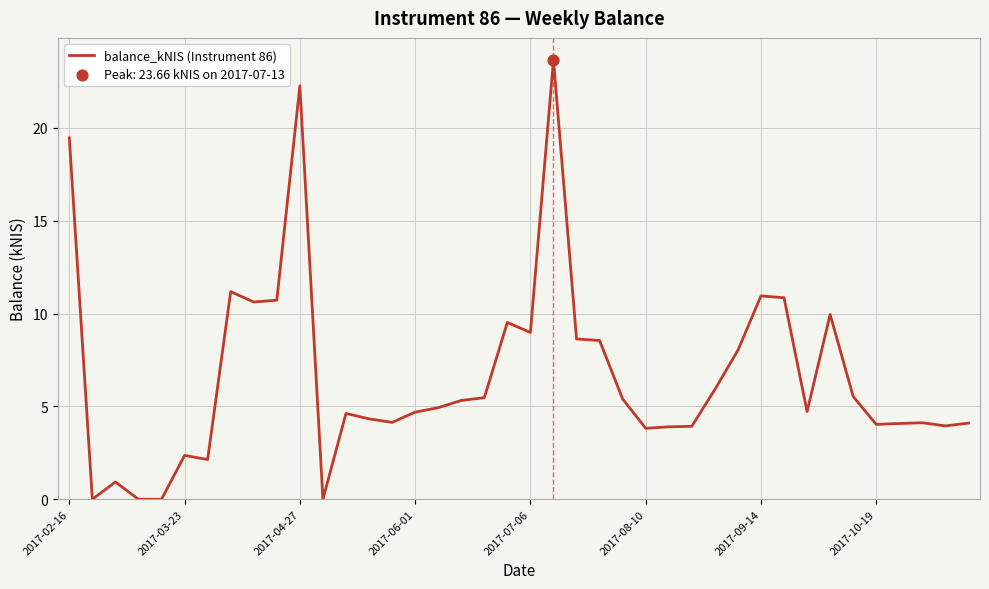

What is the greatest value displayed?

23.7